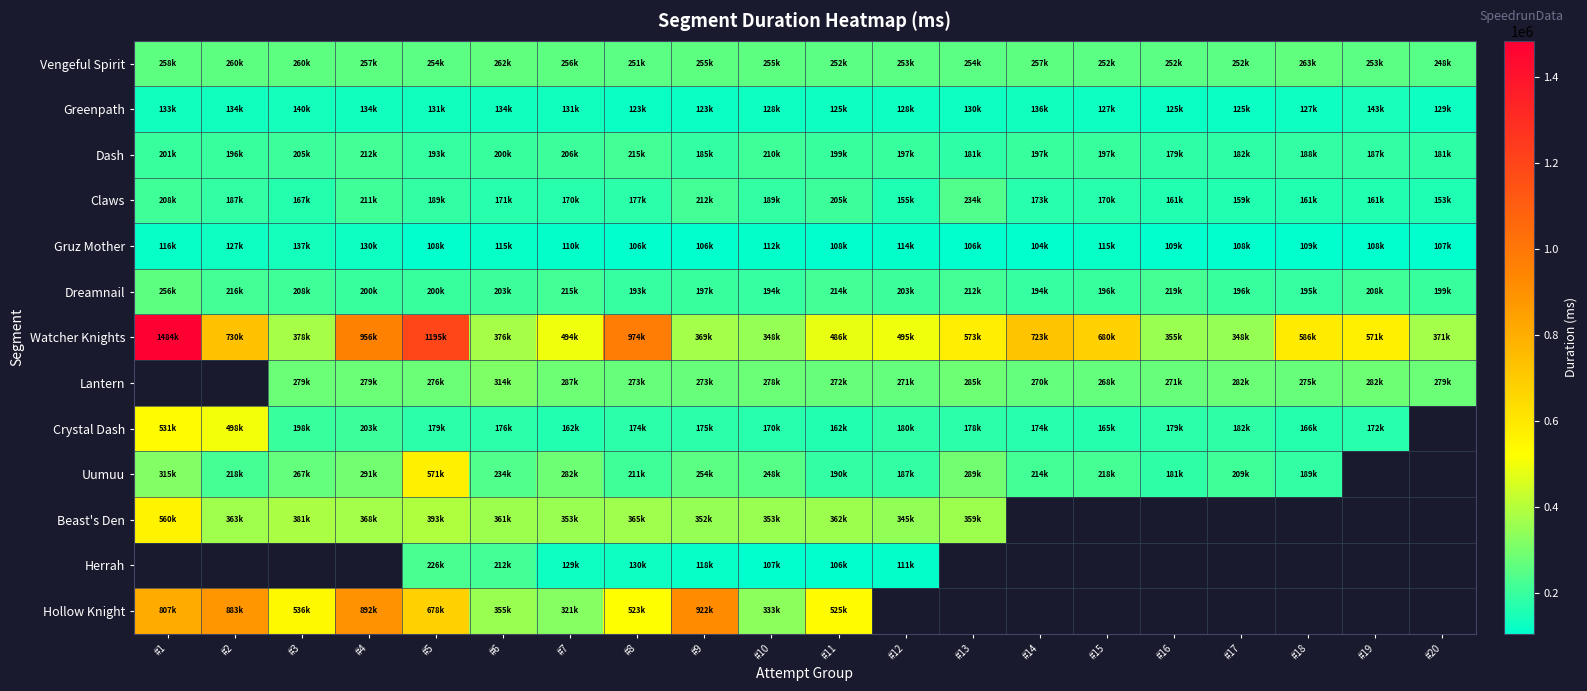

List the series in order of their peak value, lowest first.

Gruz Mother, Greenpath, Dash, Claws, Dreamnail, Vengeful Spirit, Crystal Dash, Beast's Den, Uumuu, Hollow Knight, Watcher Knights, Lantern, Herrah